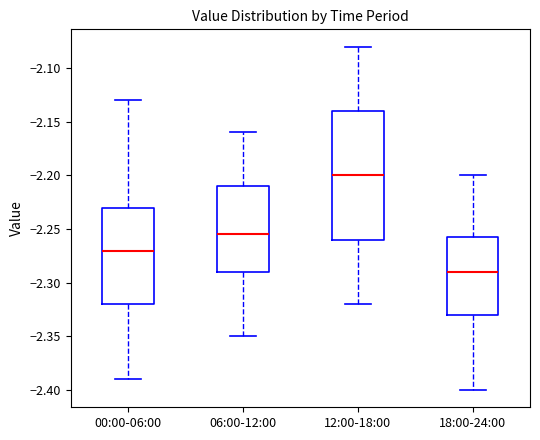

Where is the lower edge of the box for 18:00-24:00 on the y-axis? The values are not printed on the chart, so give them approximately, as read against the axis.

-2.330